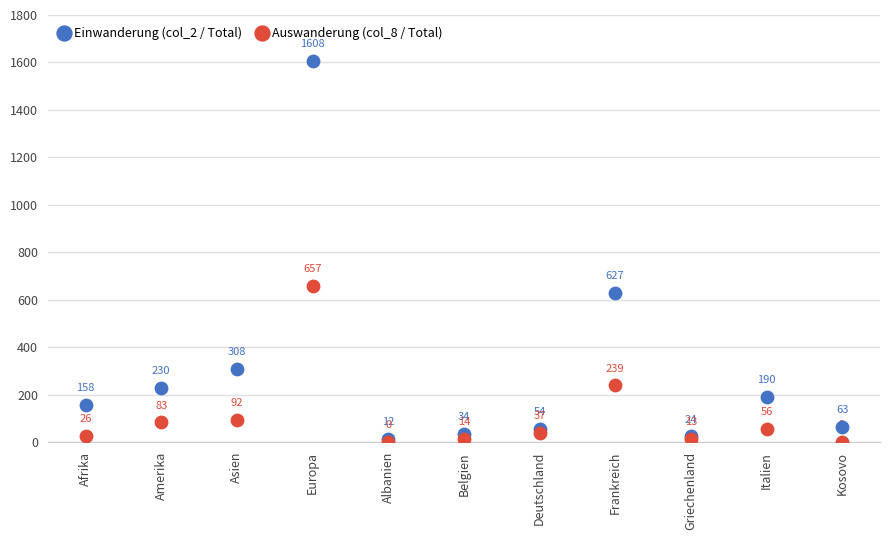

In the Auswanderung (col_8 / Total) series, what Y value is closest to 328?

239